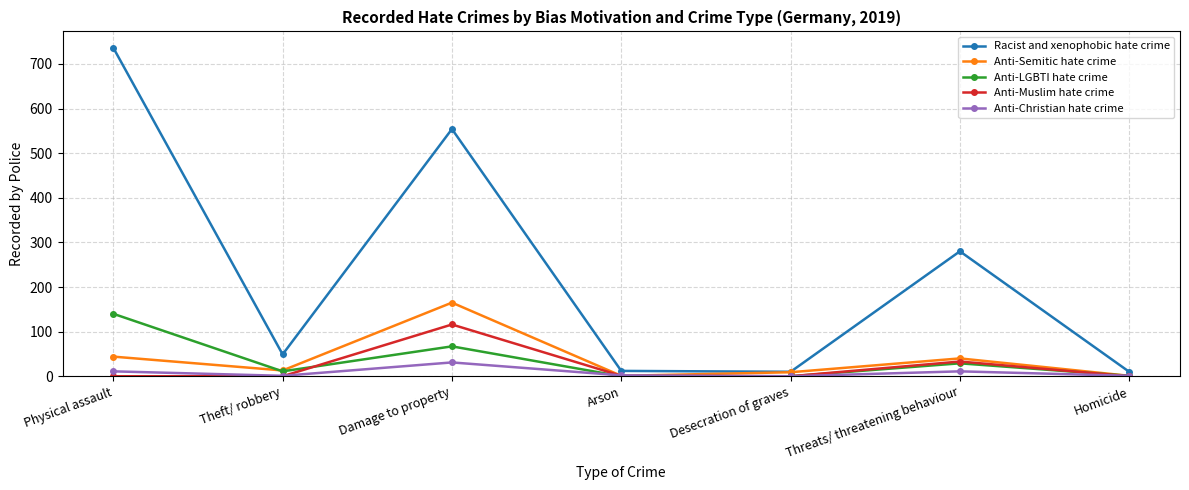

What is the spread (max minus min) of values at Theft/ robbery?

49